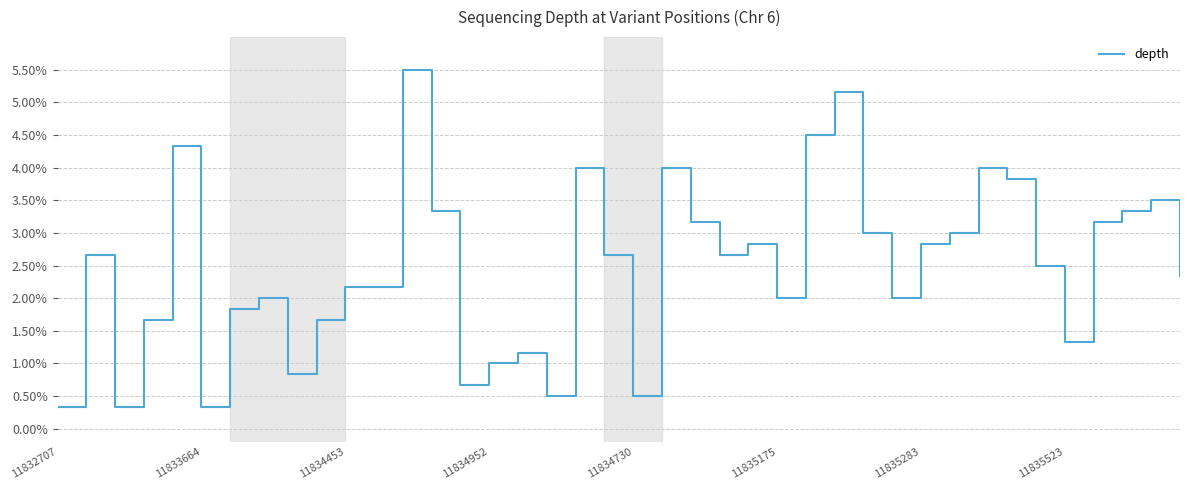

What is the smallest value displayed?

0.3